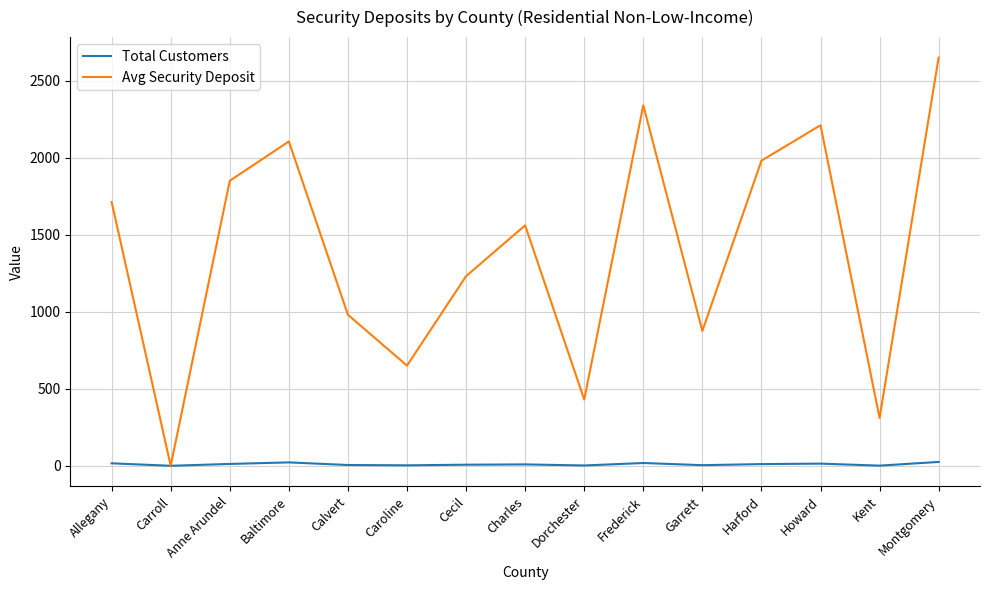

What is the sum of all Total Customers values?

149.0